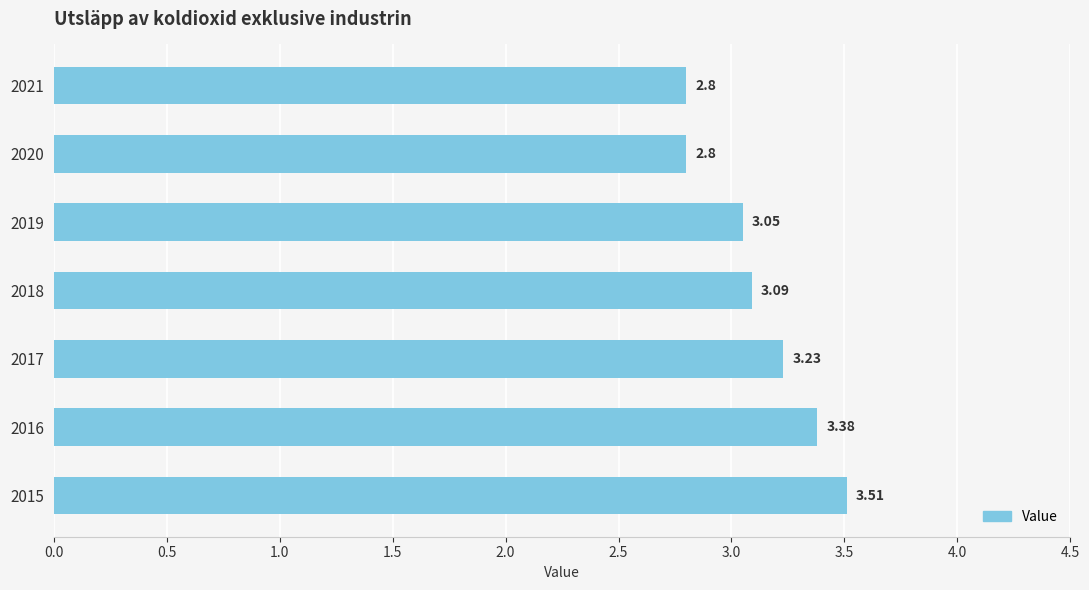

What is the average value?

3.1